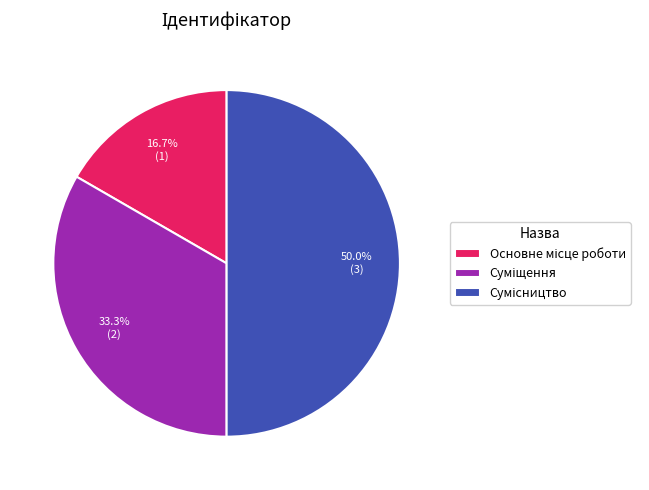

How many slices are in this pie chart?

3